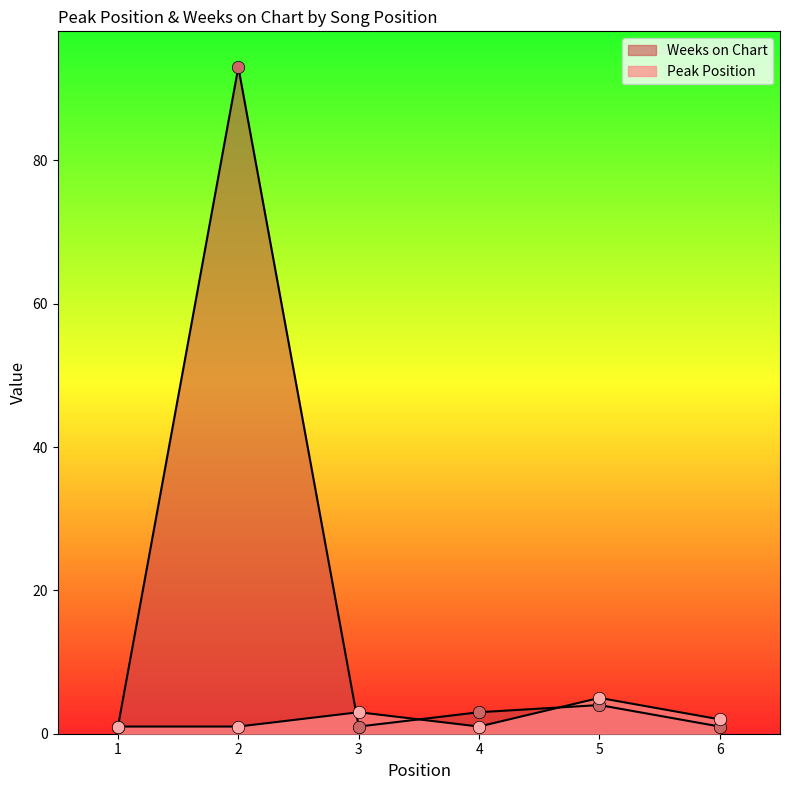

Which series reaches the maximum Y coordinate?

Weeks on Chart